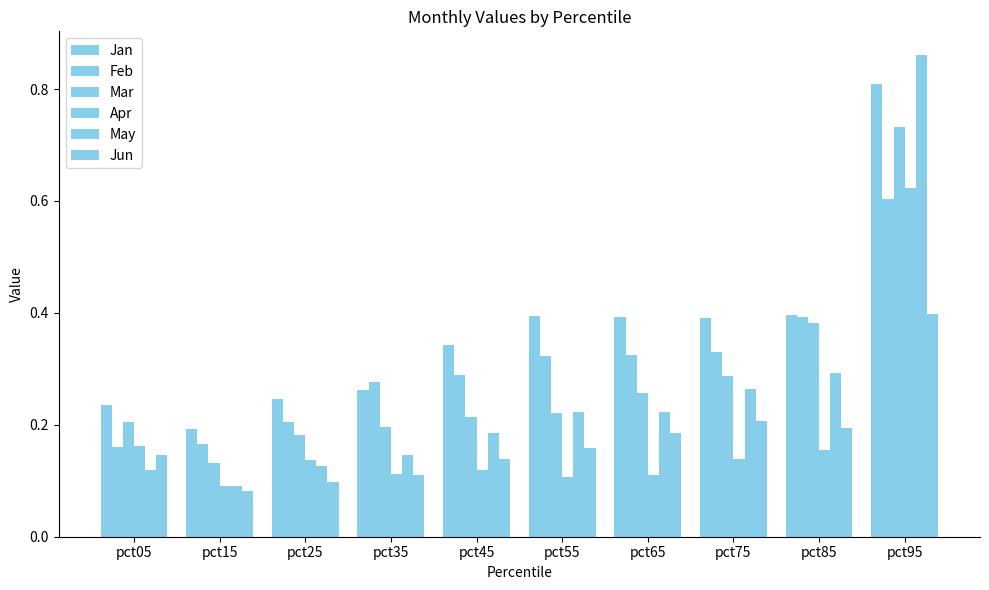

How many distinct data groups are displayed?

6